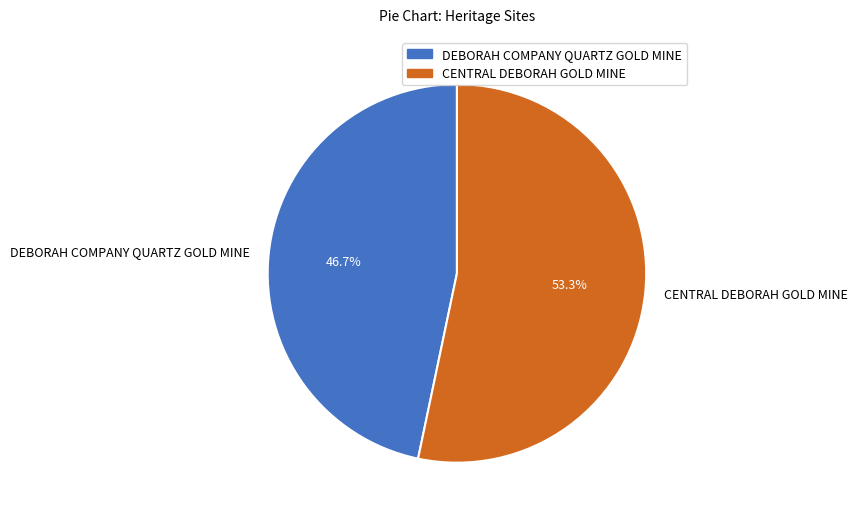

What is the smallest slice in the pie chart?

DEBORAH COMPANY QUARTZ GOLD MINE